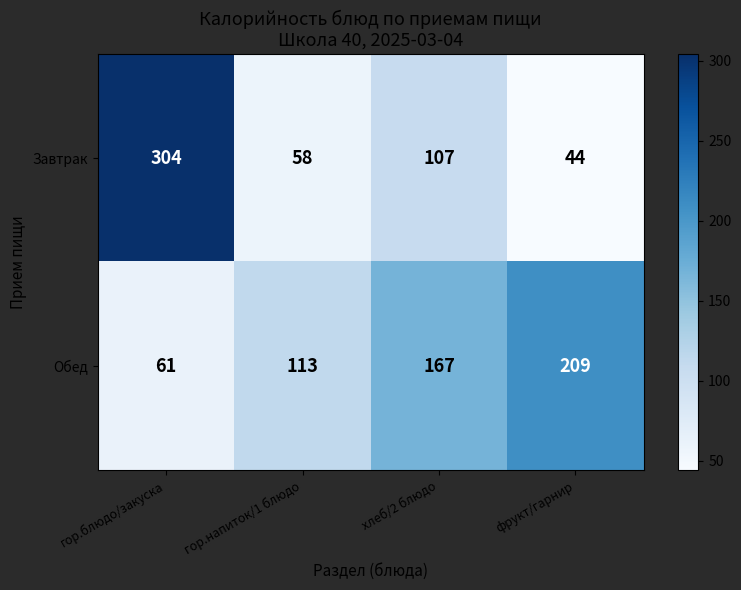

What is the maximum value shown in the chart?

304